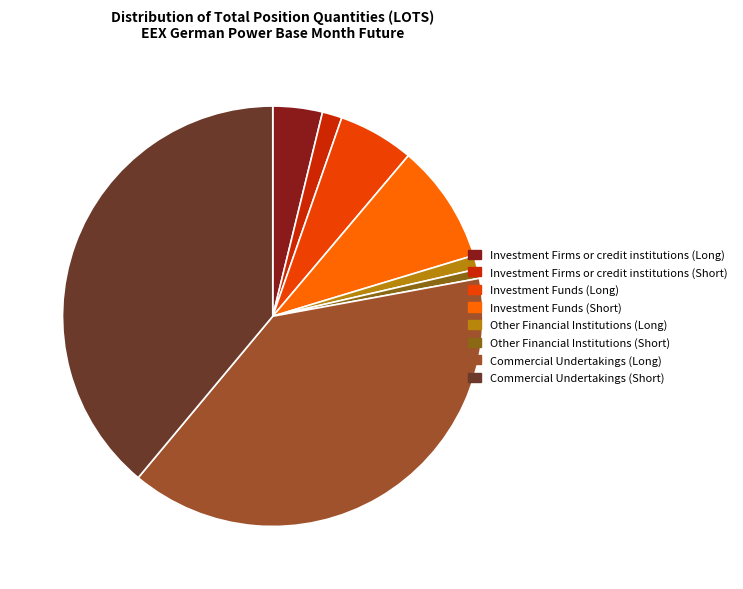

The Investment Funds (Long) slice represents 1% of the pie. True or false?

False